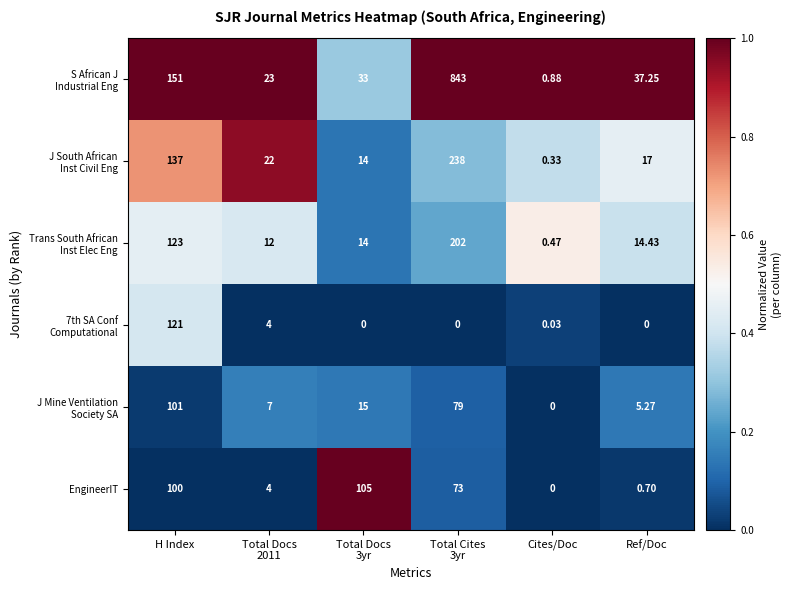

How many distinct data groups are displayed?

6